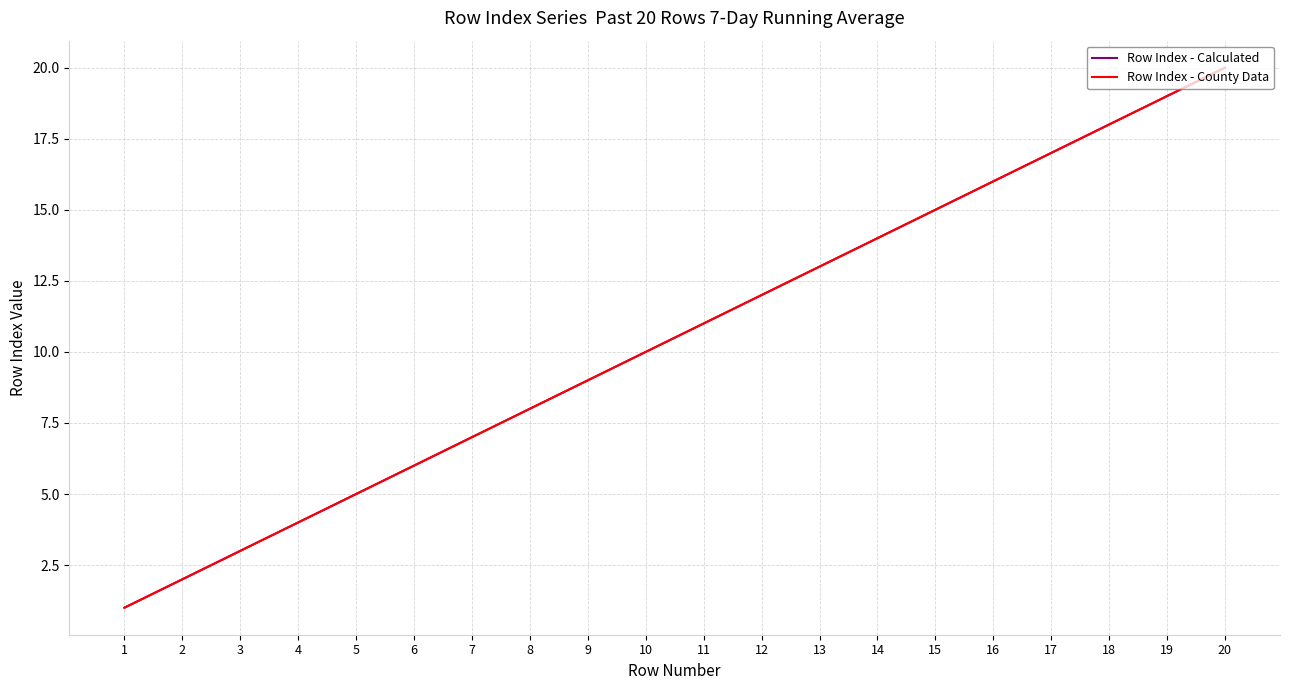

Does the chart have visible grid lines?

Yes